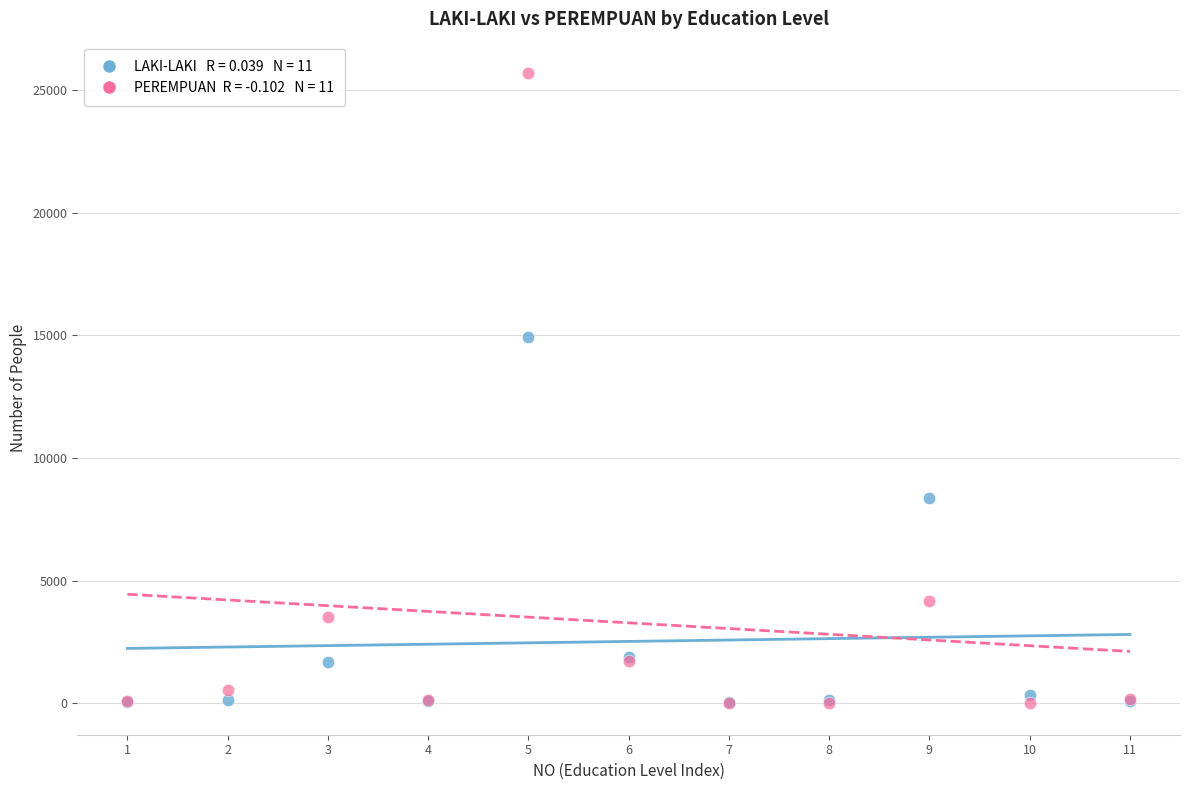

Across all series, what Y value is closest to 12847?

14938